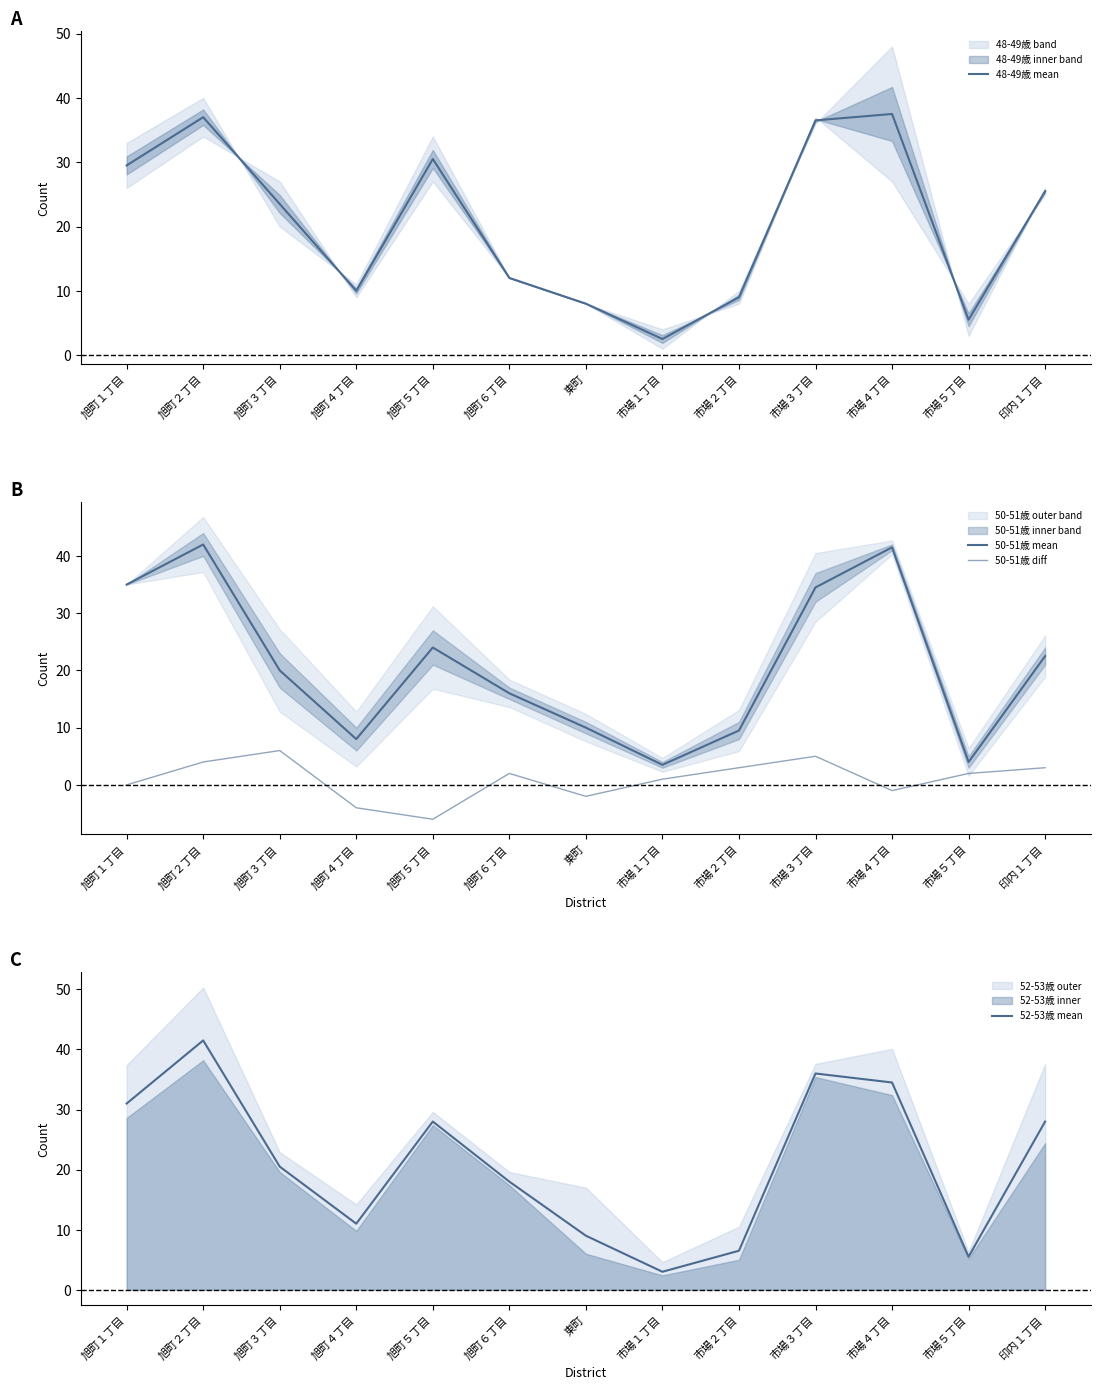

What is the lowest value of the 52-53歳 mean series?

3.0